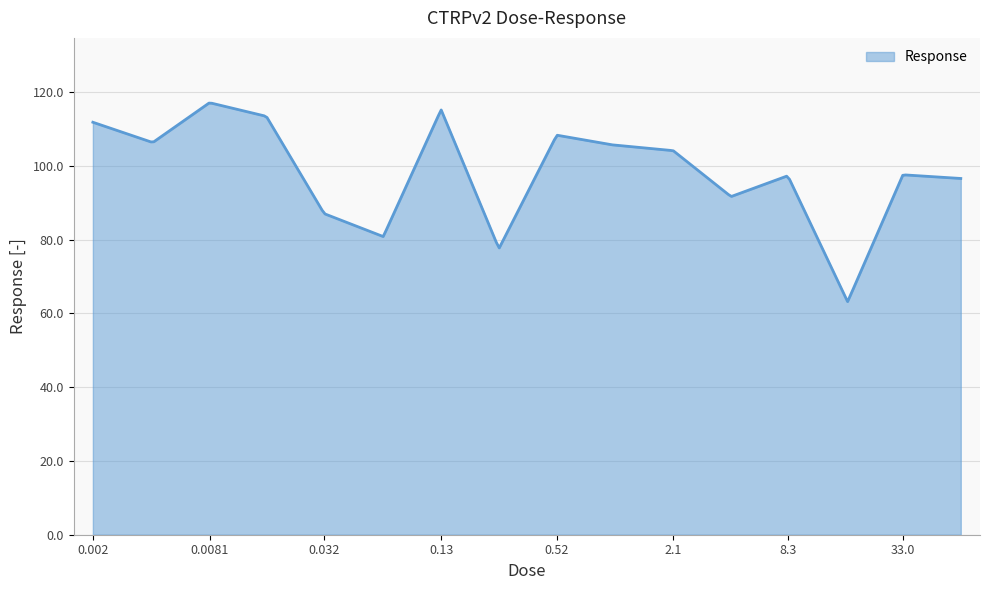

What is the sum of all values?

29387.0